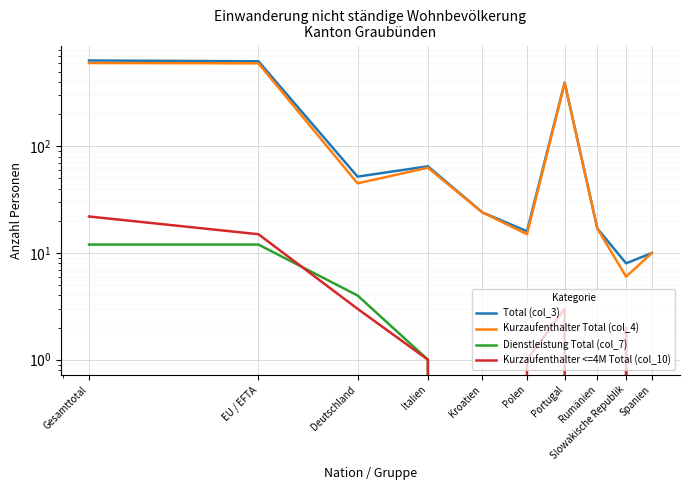

What is the label of the 2nd point from the left?

EU / EFTA